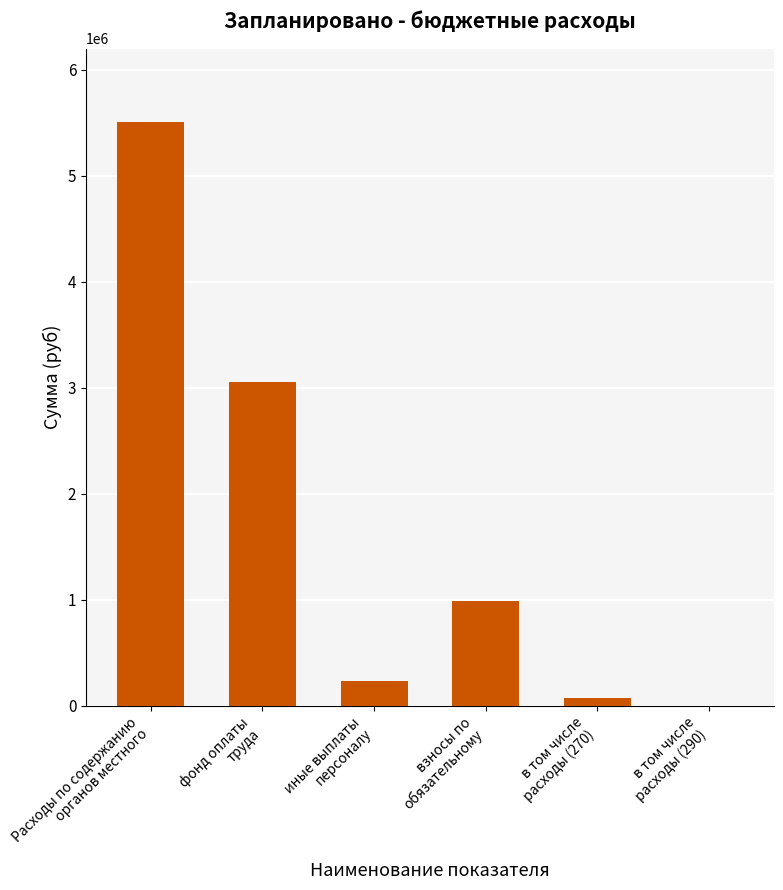

Reading left to right, extract all data points from this chart.

Расходы по содержанию
органов местного=5502484.7	фонд оплаты
труда=3055700.0	иные выплаты
персоналу=235000.0	взносы по
обязательному=988000.0	в том числе
расходы (270)=76000.0	в том числе
расходы (290)=200.0